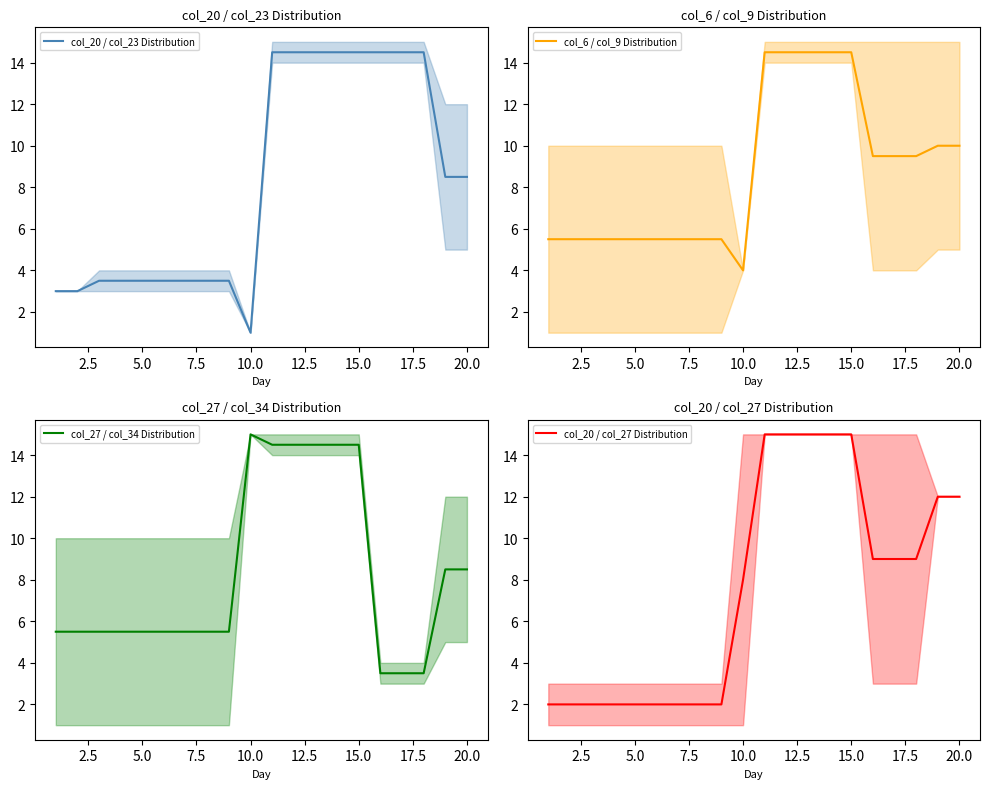

What is the difference between the second highest and second lowest values in the col_20 / col_23 Distribution series?

11.5